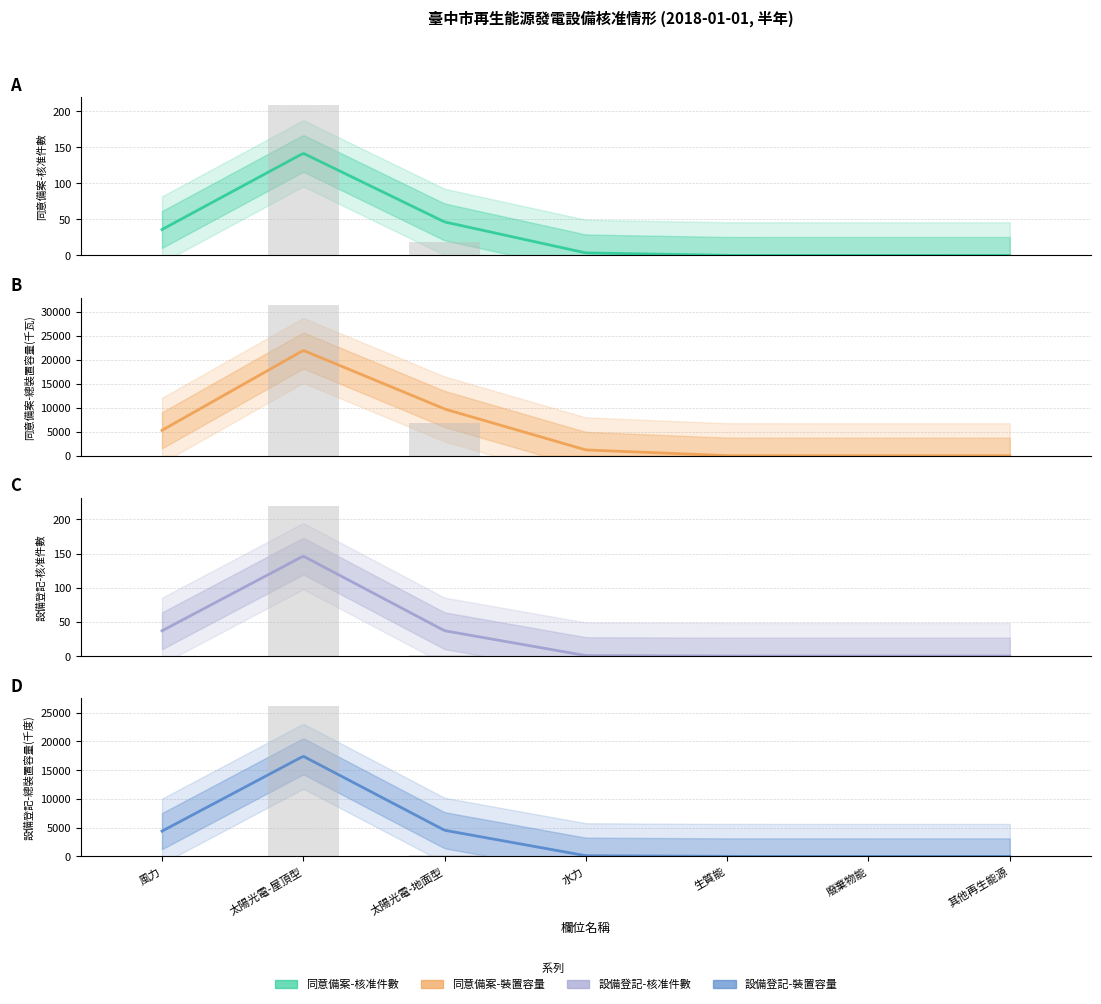

Is it true that 設備登記-核准件數 equals -69.7 at 生質能?

False